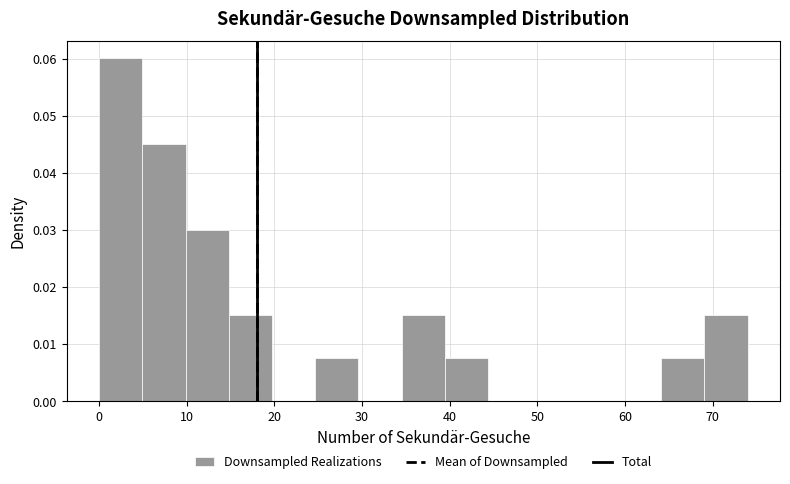

Reading left to right, transcribe this chart: for each bar, give the range it covers on the x-axis and its height. Neither the bar edges nor the heights are printed on the chart, so give them approximately, as read against the axes.

0 to 5: 0.060
5 to 10: 0.045
10 to 15: 0.030
15 to 20: 0.015
20 to 25: 0
25 to 30: 0.008
30 to 35: 0
35 to 39: 0.015
39 to 44: 0.008
44 to 49: 0
49 to 54: 0
54 to 59: 0
59 to 64: 0
64 to 69: 0.008
69 to 74: 0.015